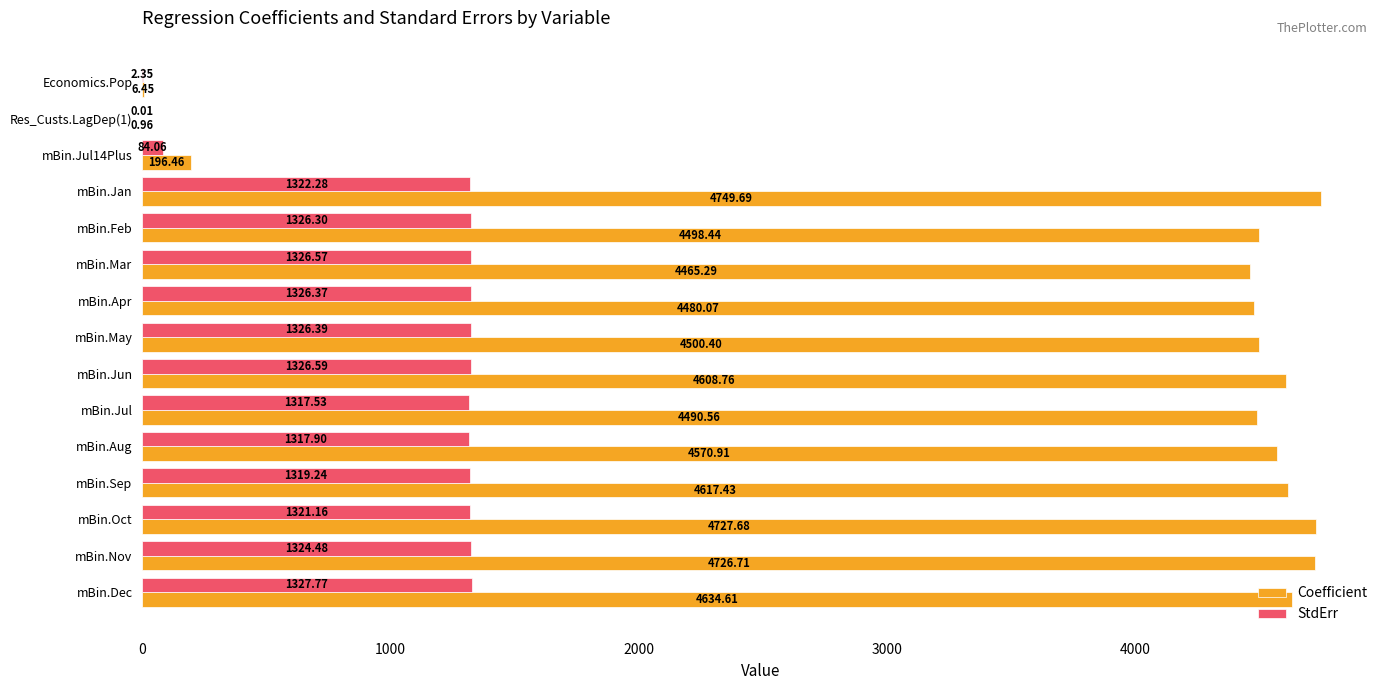

Where is Coefficient nearest to the value 2375?

mBin.Mar